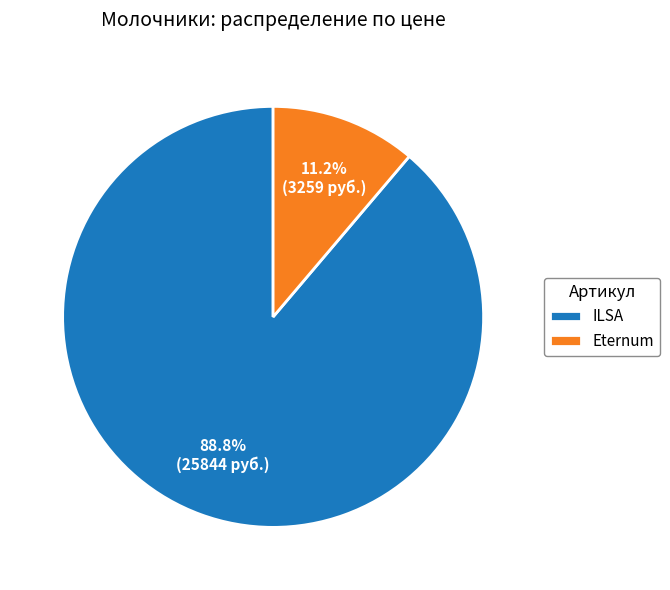

What is the total percentage of Eternum and ILSA?

100.0%